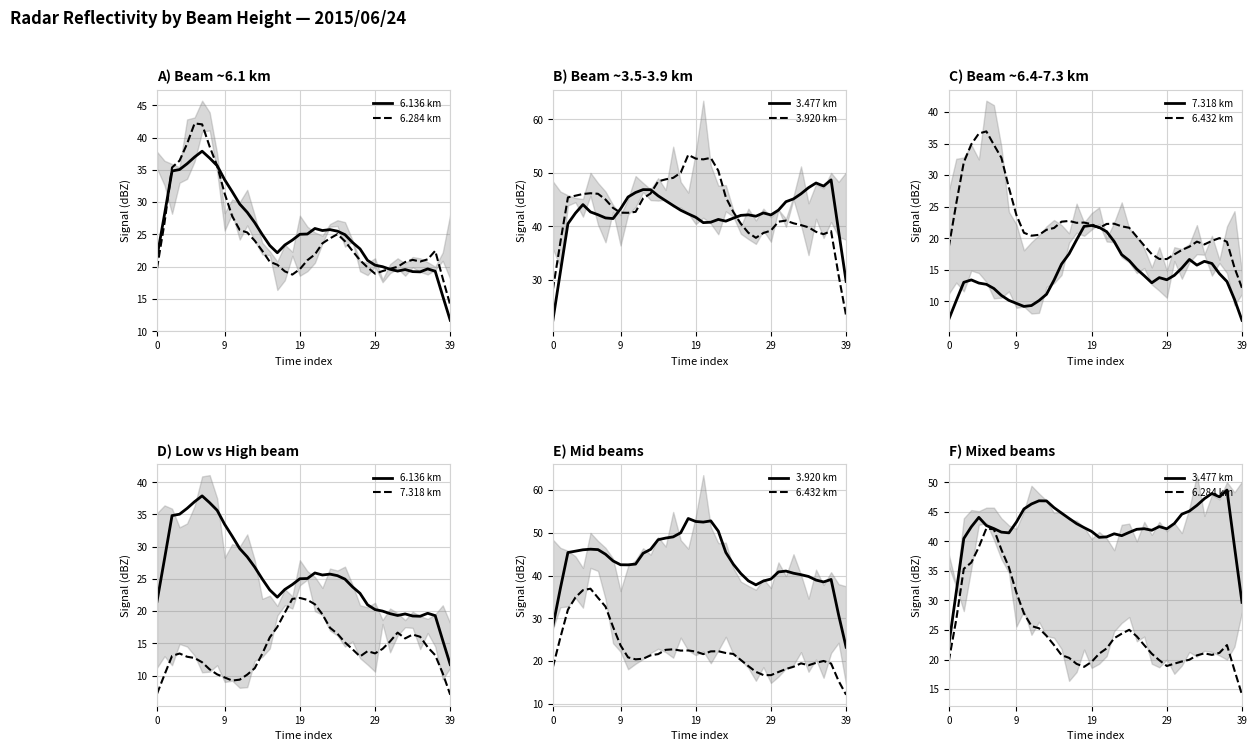

What is the lowest value of the 6.432 km series?

12.1